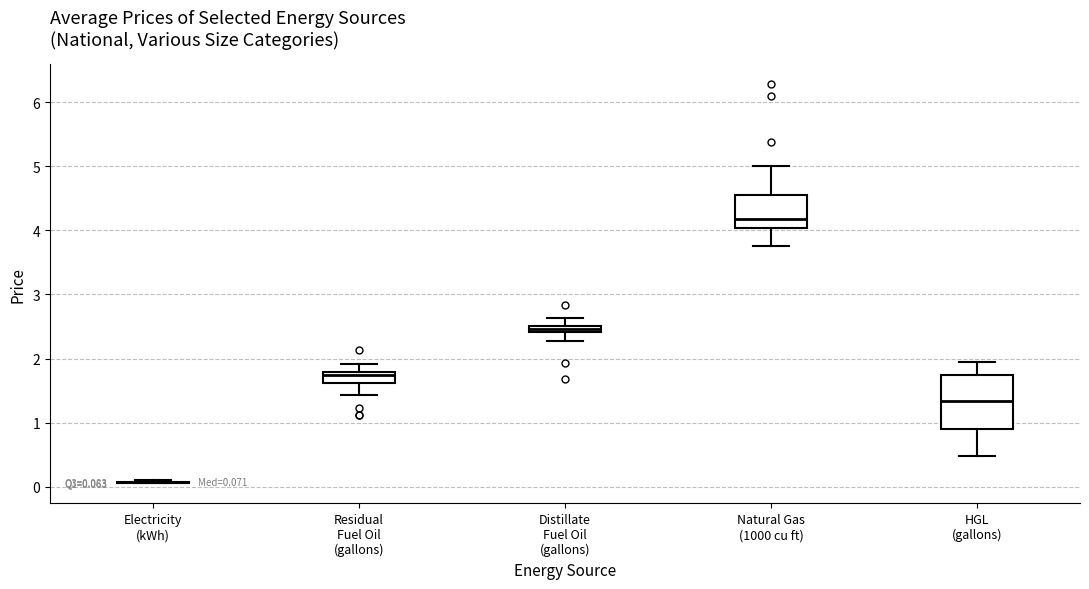

Comparing the boxes themselves (not the whiskers), which one is the tallest?

HGL (gallons)